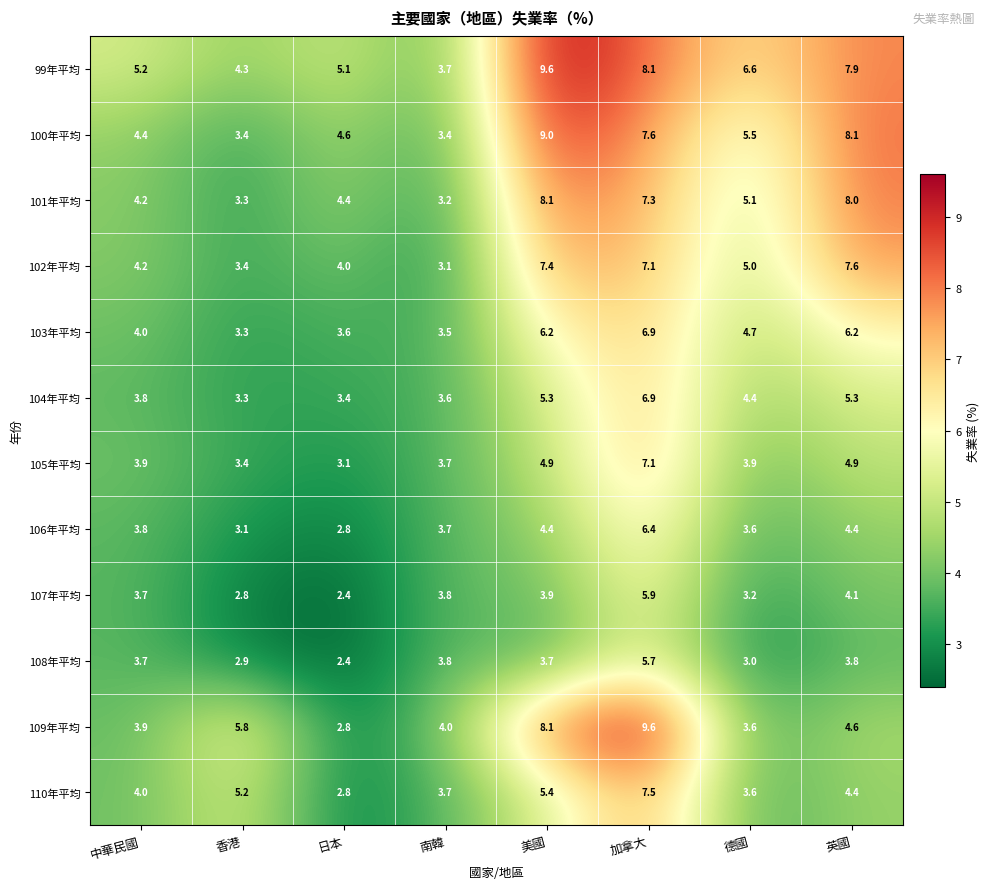

What is the difference between the second highest and minimum values in the 105年平均 series?

1.8